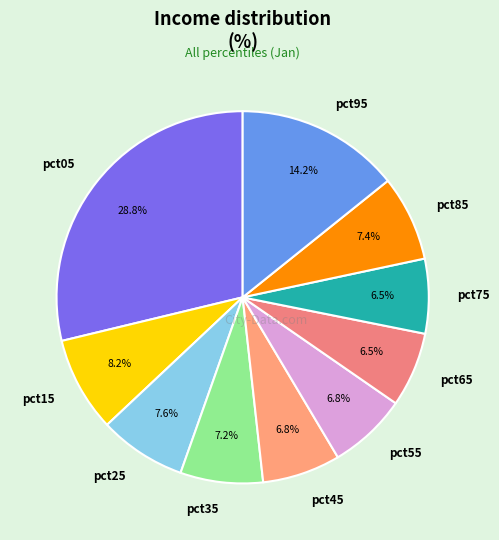

To the nearest percent, what portion does pct55 represent?

7%